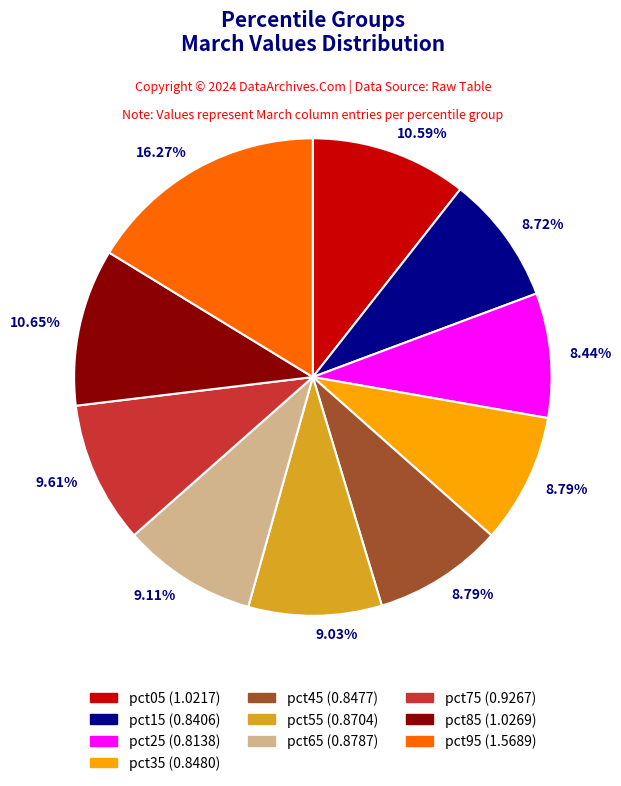

Is there any slice that represents more than half of the pie?

No